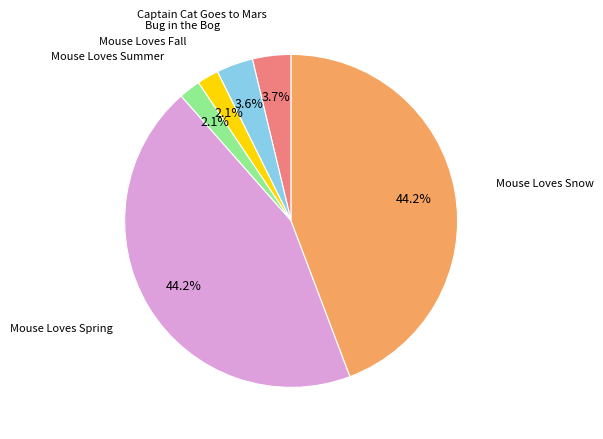

Does any single category account for the majority?

No